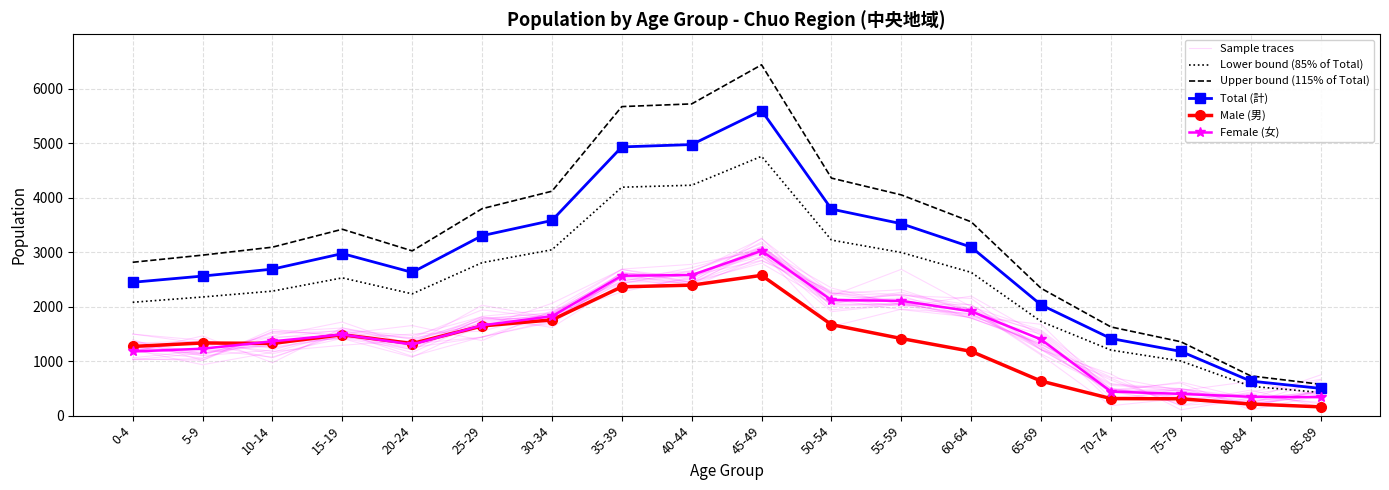

Does the chart have visible grid lines?

Yes